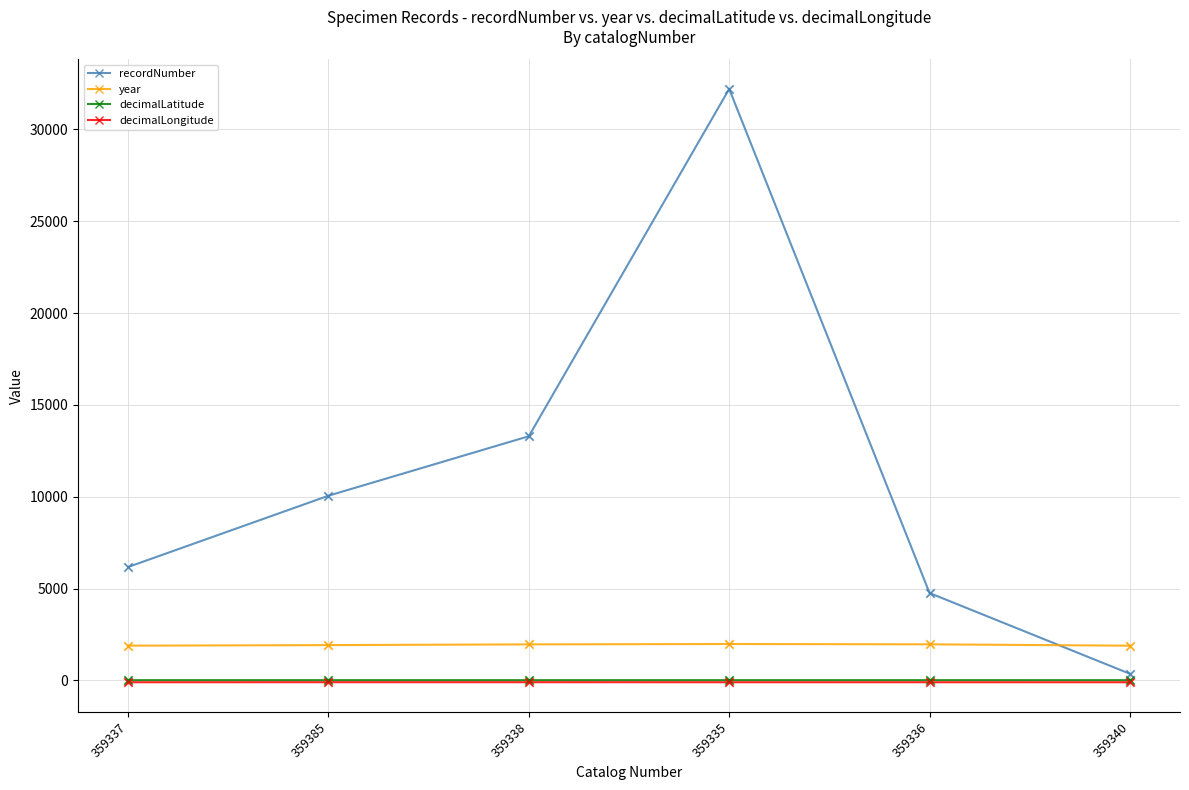

At how many categories does at least one series exceed 31452?

1